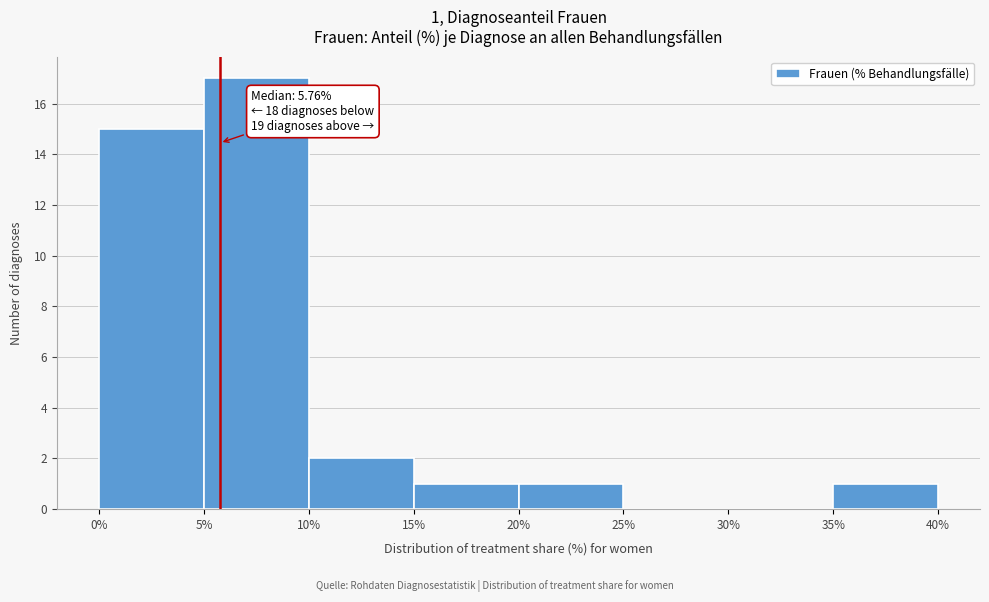

Which range on the x-axis has the tallest bar?

5% to 10%